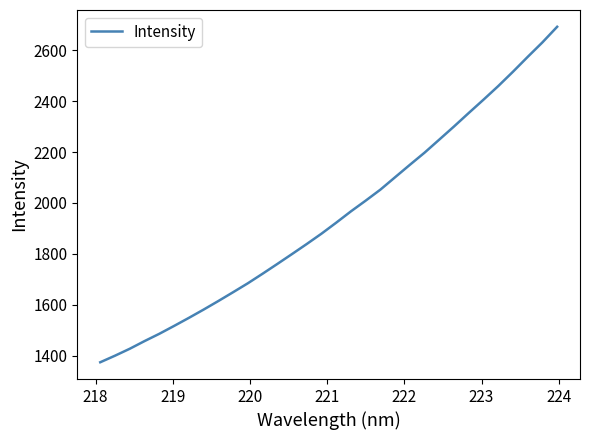

What is the greatest value displayed?

2691.9